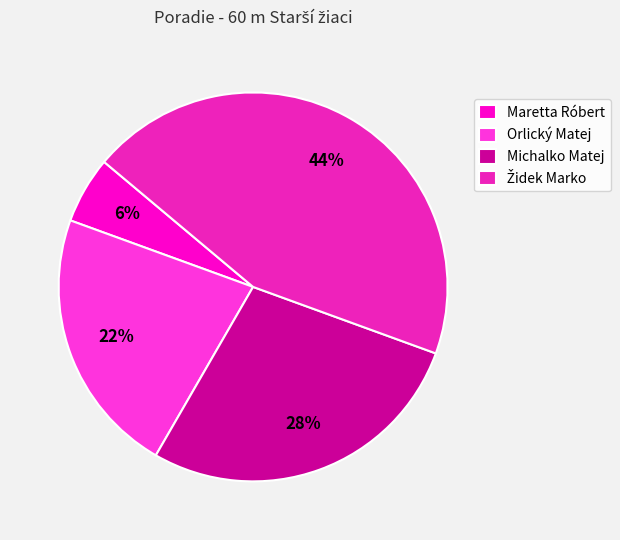

Is there any slice that represents more than half of the pie?

No